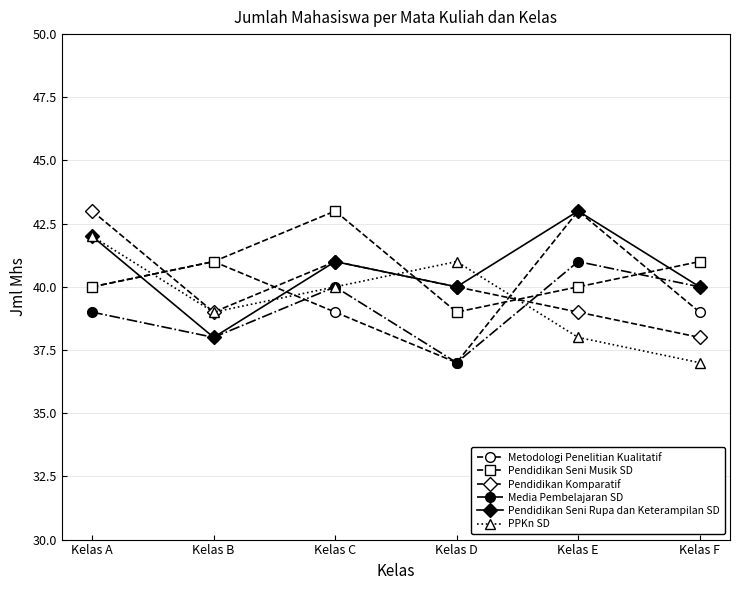

Reading right to left, transcribe all the data shown in this chart.

Metodologi Penelitian Kualitatif: Kelas F=39	Kelas E=43	Kelas D=37	Kelas C=39	Kelas B=41	Kelas A=40
Pendidikan Seni Musik SD: Kelas F=41	Kelas E=40	Kelas D=39	Kelas C=43	Kelas B=41	Kelas A=40
Pendidikan Komparatif: Kelas F=38	Kelas E=39	Kelas D=40	Kelas C=41	Kelas B=39	Kelas A=43
Media Pembelajaran SD: Kelas F=40	Kelas E=41	Kelas D=37	Kelas C=40	Kelas B=38	Kelas A=39
Pendidikan Seni Rupa dan Keterampilan SD: Kelas F=40	Kelas E=43	Kelas D=40	Kelas C=41	Kelas B=38	Kelas A=42
PPKn SD: Kelas F=37	Kelas E=38	Kelas D=41	Kelas C=40	Kelas B=39	Kelas A=42